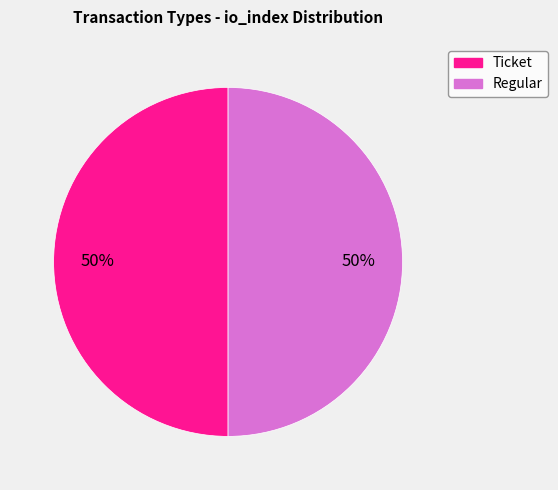

Combined, do Regular and Ticket account for over 50%?

Yes